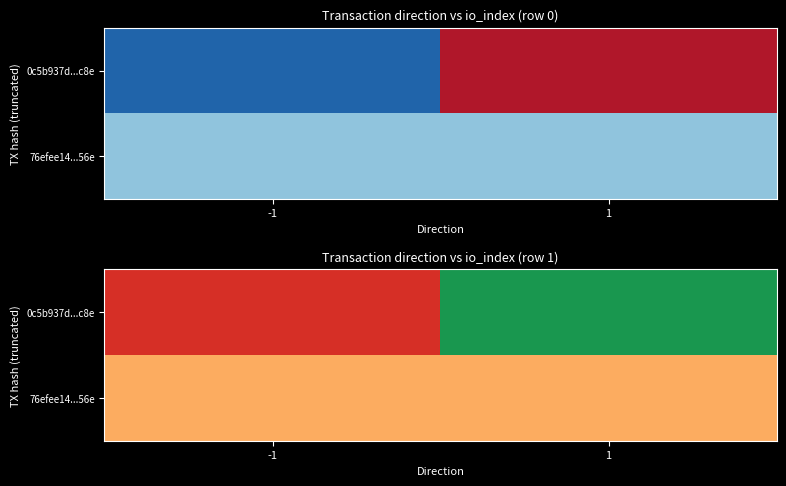

True or false: 76efee14...56e has a value of 1 at 1.

False